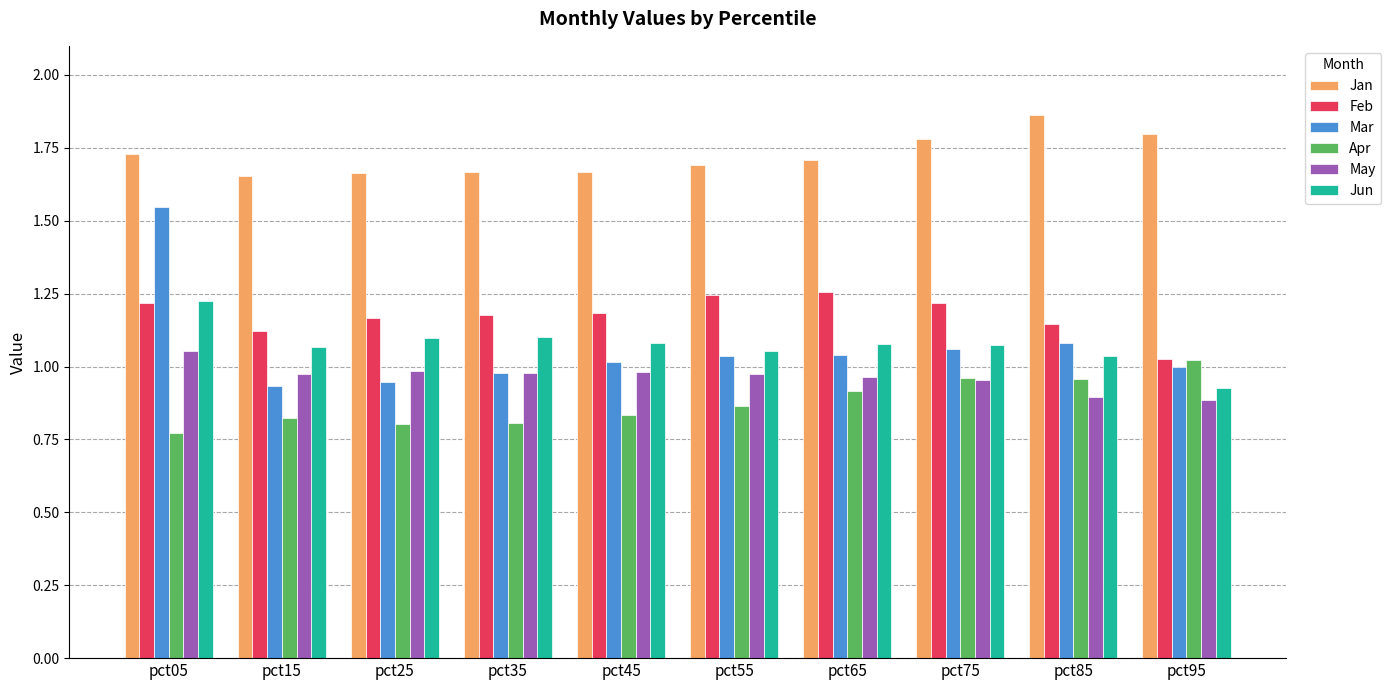

What is the approximate value of Jan at pct95?

1.8